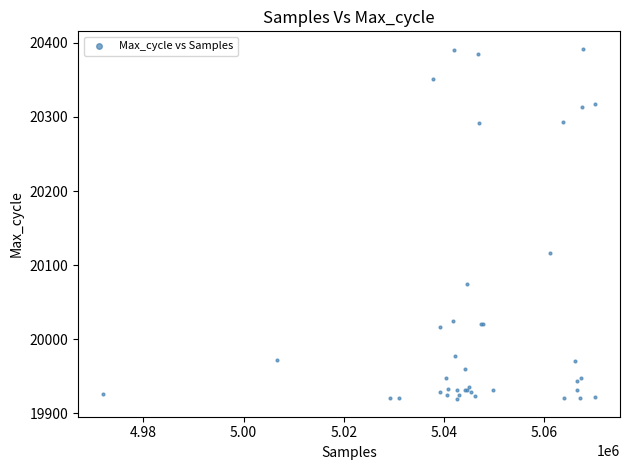

What Y value in the scatter plot is closest to 20155?

20116